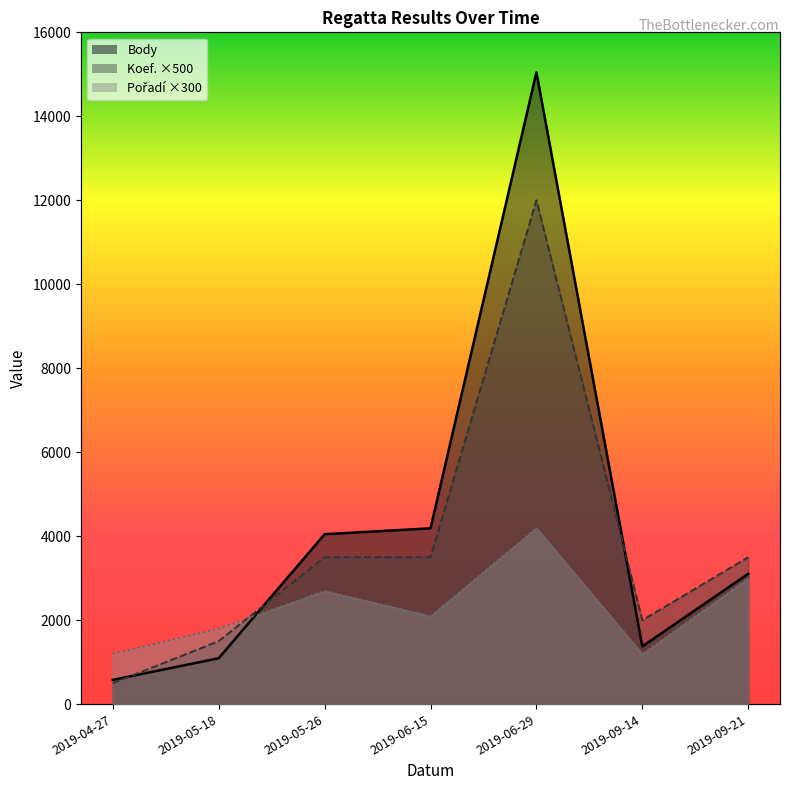

What are all the series names shown in the legend?

Body, Koef., Pořadí